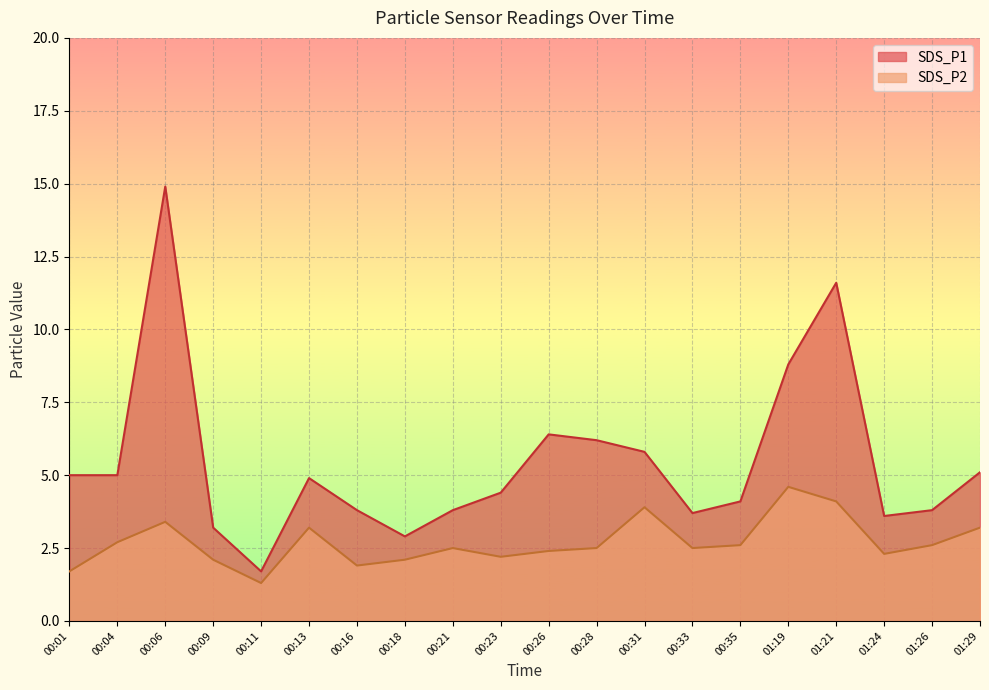

How many lines are shown in the chart?

2